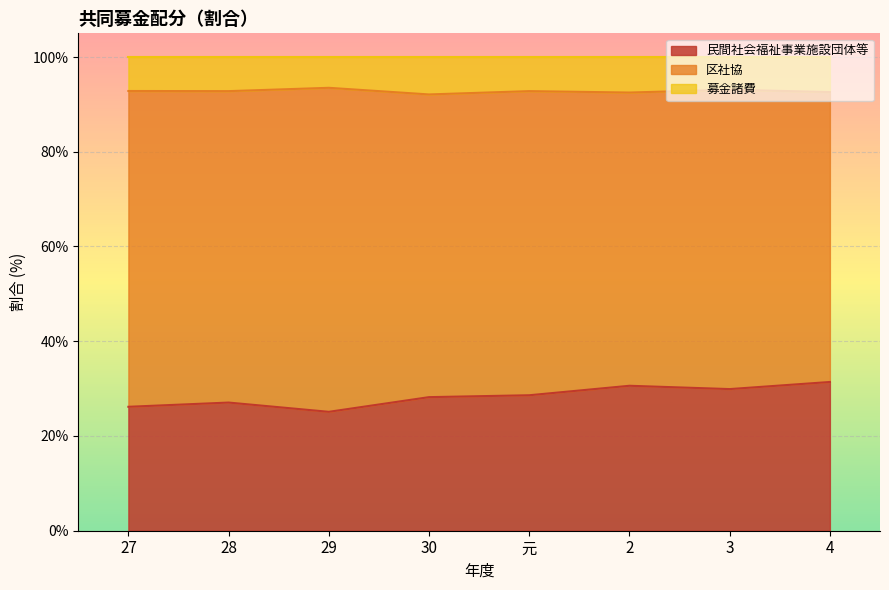

What is the total value across all series at 28?

100.0